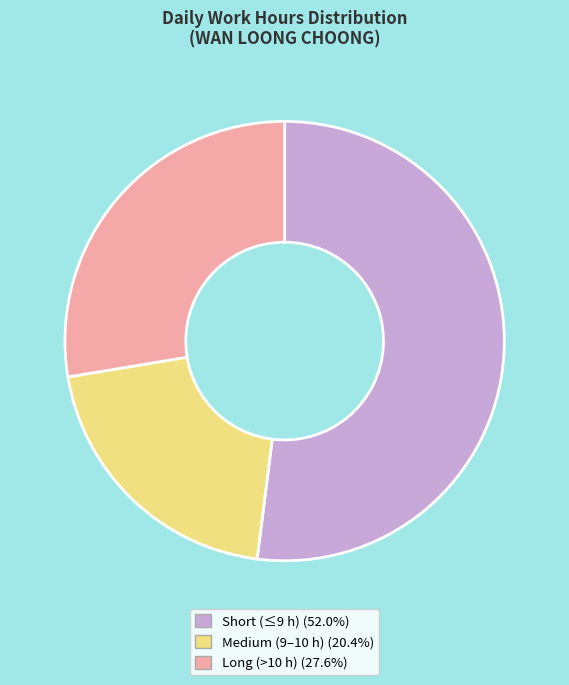

Approximately how many times larger is the value at Long (>10 h) (27.6%) compared to Medium (9–10 h) (20.4%)?

1.4